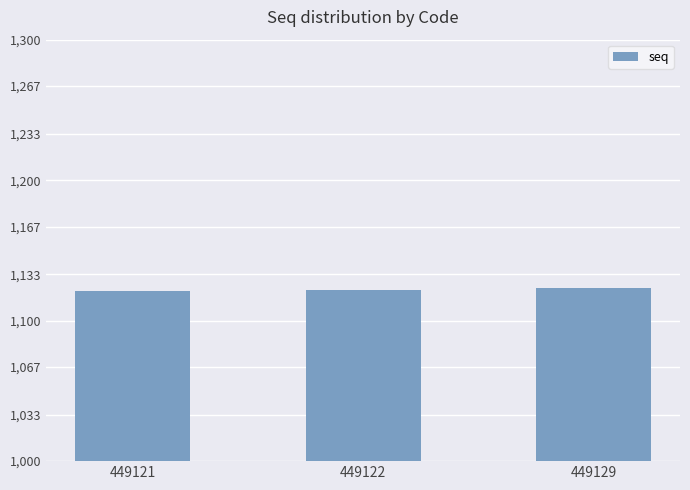

Approximately how many times larger is the value at 449122 compared to 449121?

1.0